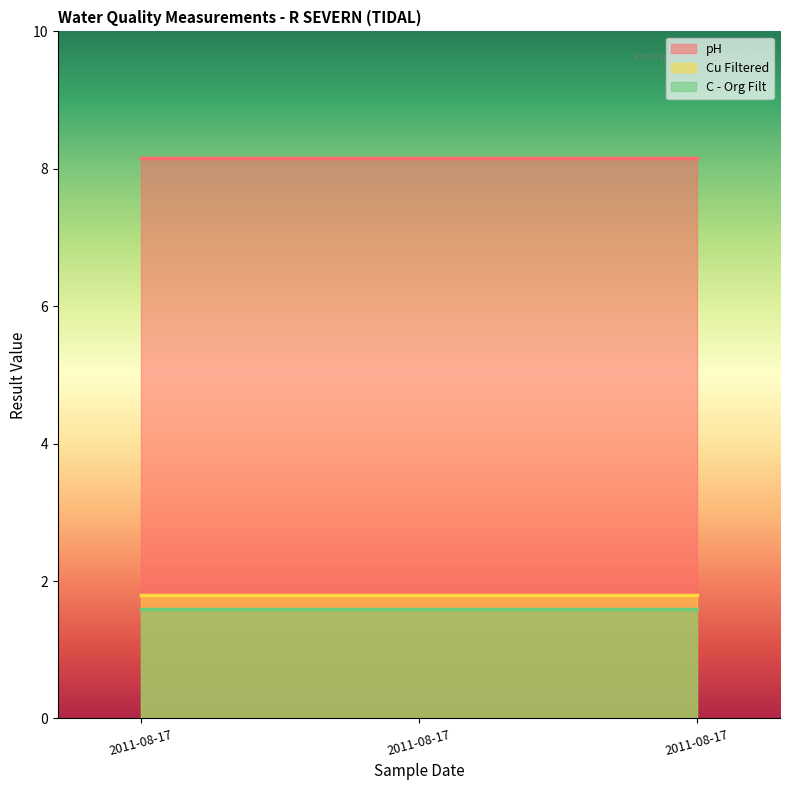

Reading left to right, what are all the values shown in this chart?

pH: 8.2	8.2	8.2
Cu Filtered: 1.8	1.8	1.8
C - Org Filt: 1.6	1.6	1.6